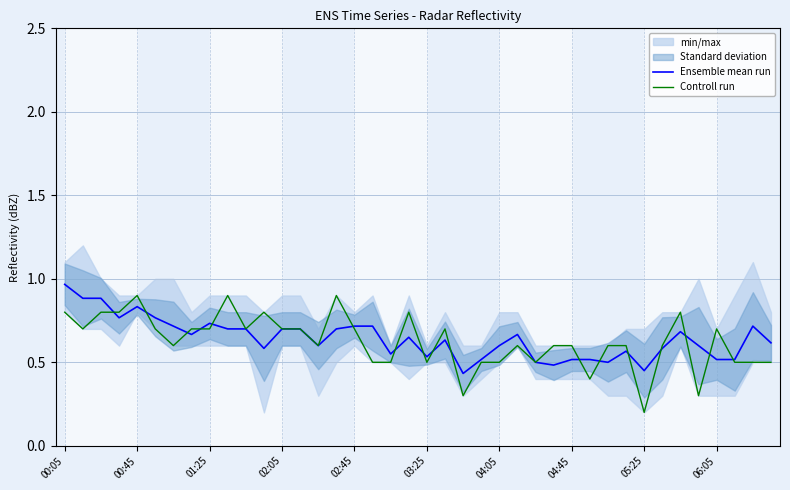

Reading right to left, what are all the values shown in this chart?

Ensemble mean run: 0.6	0.7	0.5	0.5	0.6	0.7	0.6	0.4	0.6	0.5	0.5	0.5	0.5	0.5	0.7	0.6	0.5	0.4	0.6	0.5	0.7	0.6	0.7	0.7	0.7	0.6	0.7	0.7	0.6	0.7	0.7	0.7	0.7	0.7	0.8	0.8	0.8	0.9	0.9	1.0
Controll run: 0.5	0.5	0.5	0.7	0.3	0.8	0.6	0.2	0.6	0.6	0.4	0.6	0.6	0.5	0.6	0.5	0.5	0.3	0.7	0.5	0.8	0.5	0.5	0.7	0.9	0.6	0.7	0.7	0.8	0.7	0.9	0.7	0.7	0.6	0.7	0.9	0.8	0.8	0.7	0.8